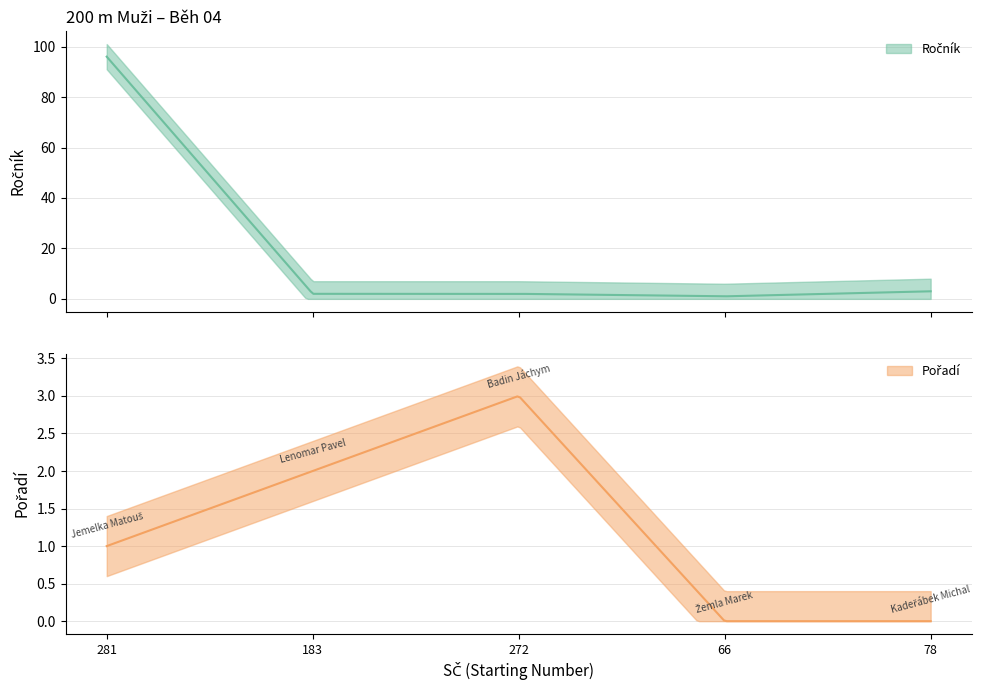

Rank the categories by Pořadí value from highest to lowest.

272, 183, 281, 66, 78